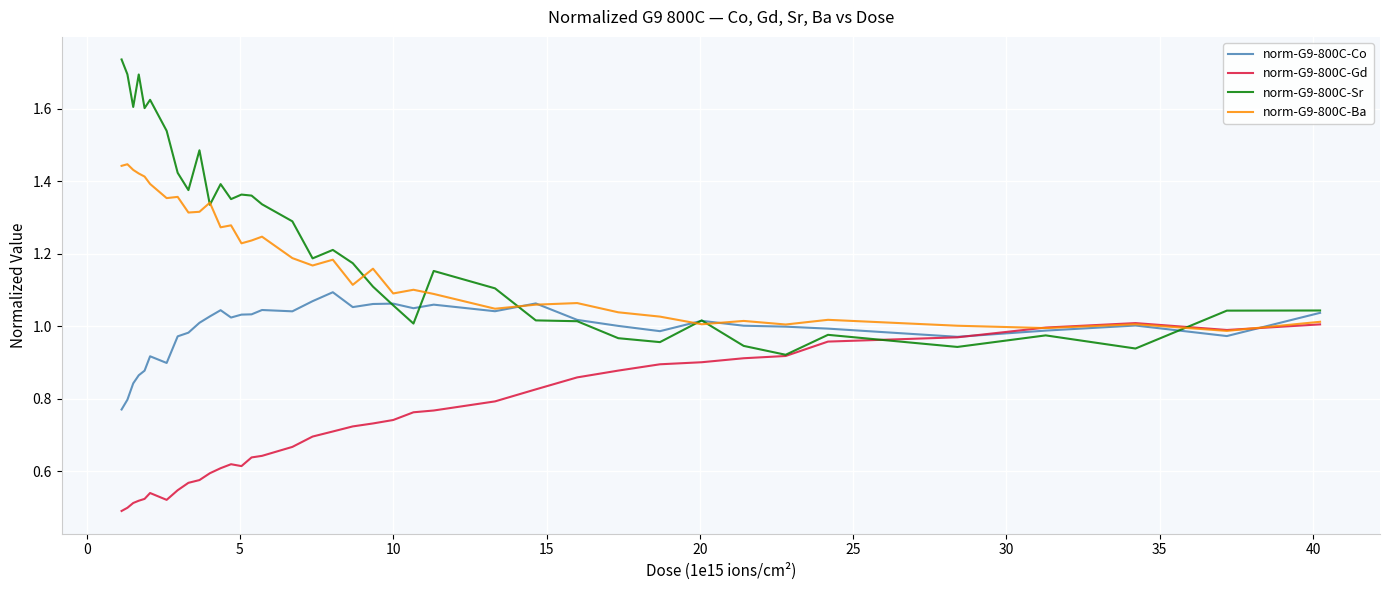

Which series has the largest range (max minus min)?

norm-G9-800C-Sr